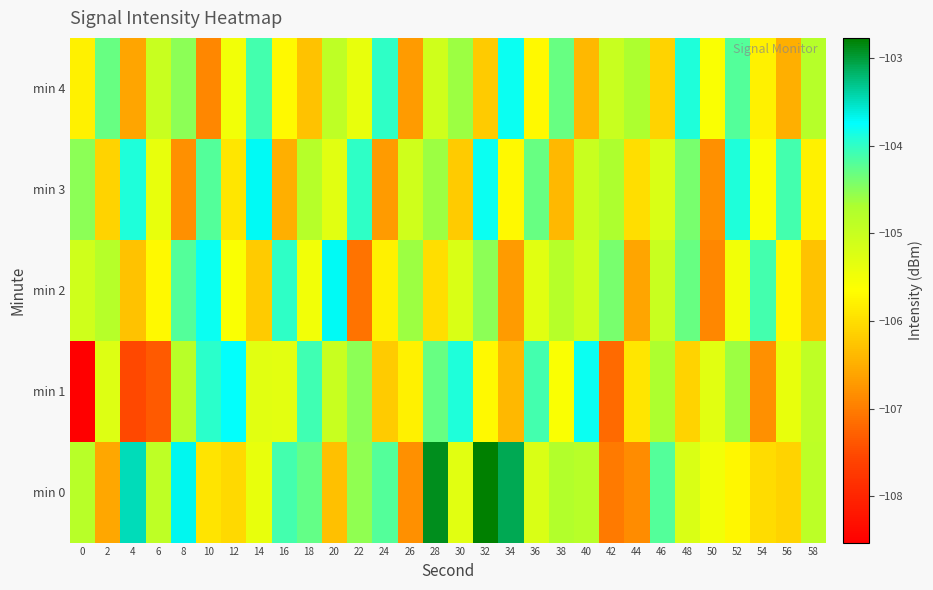

At 52, list the series in order from largest to smallest.

min 3, min 4, min 1, min 2, min 0